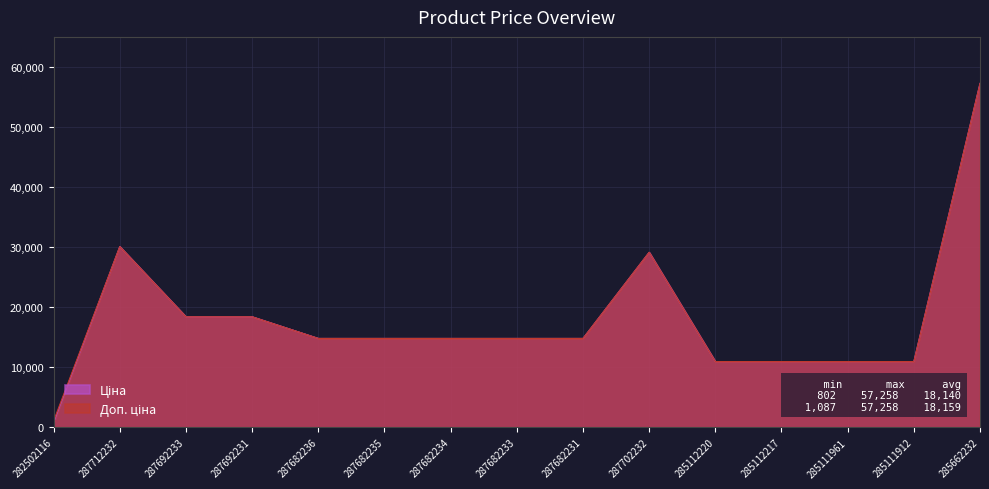

True or false: Ціна and Доп. ціна cross at least once.

False